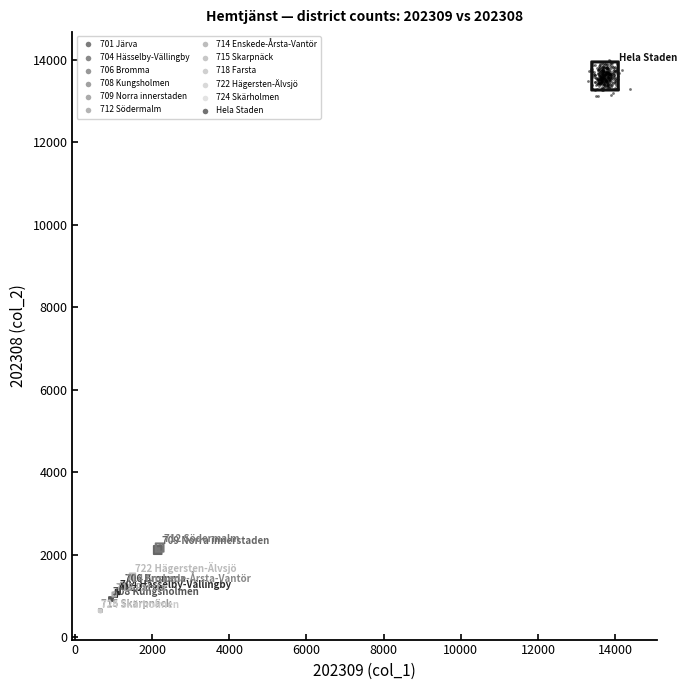

Which series has the widest spread of Y values?

Hela Staden